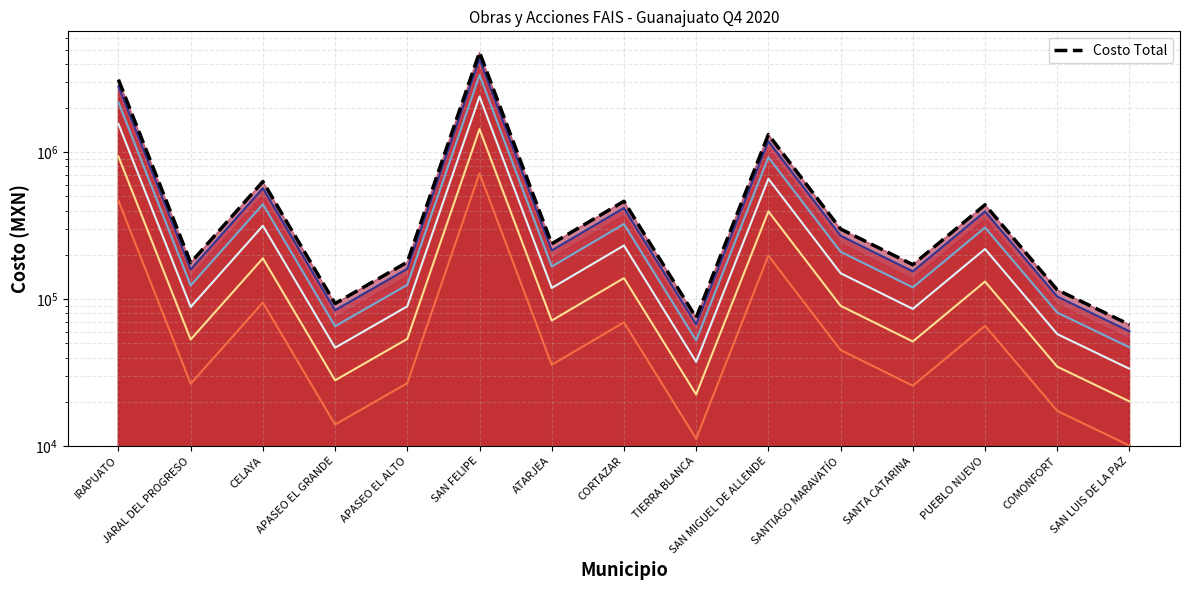

True or false: the data has more than 0 interior local peaks.

True